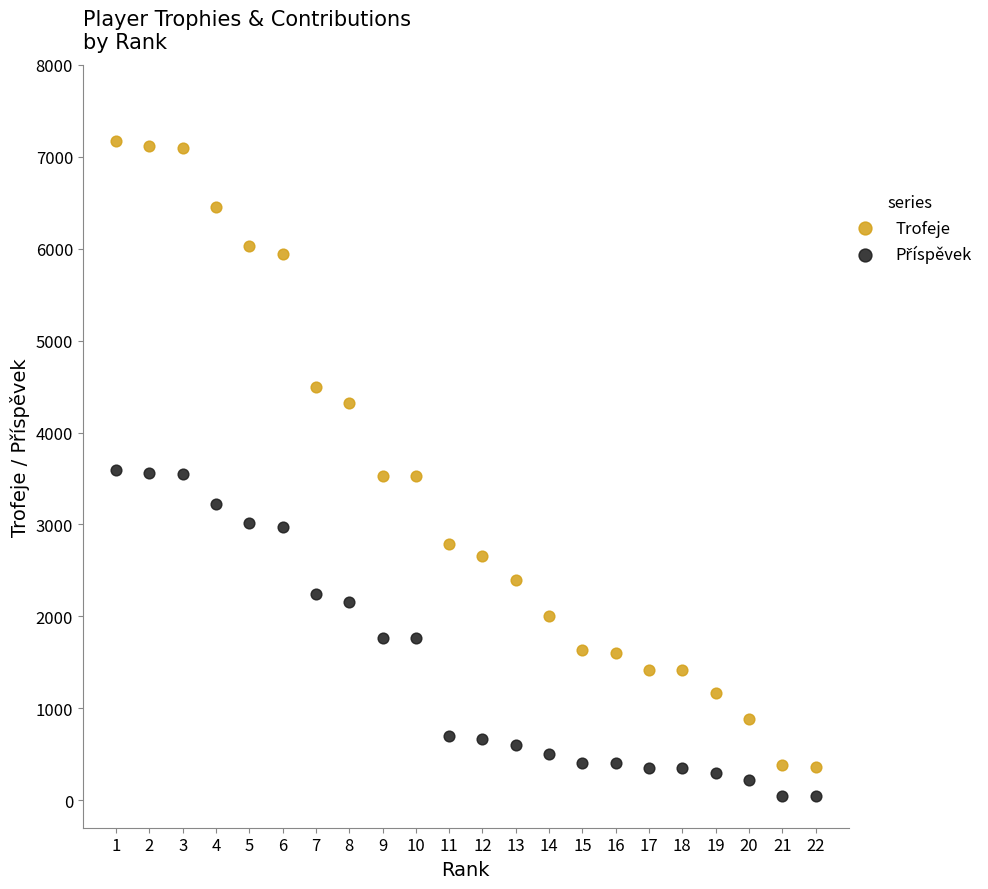

What is the X range (max minus min) for the scatter plot?

21